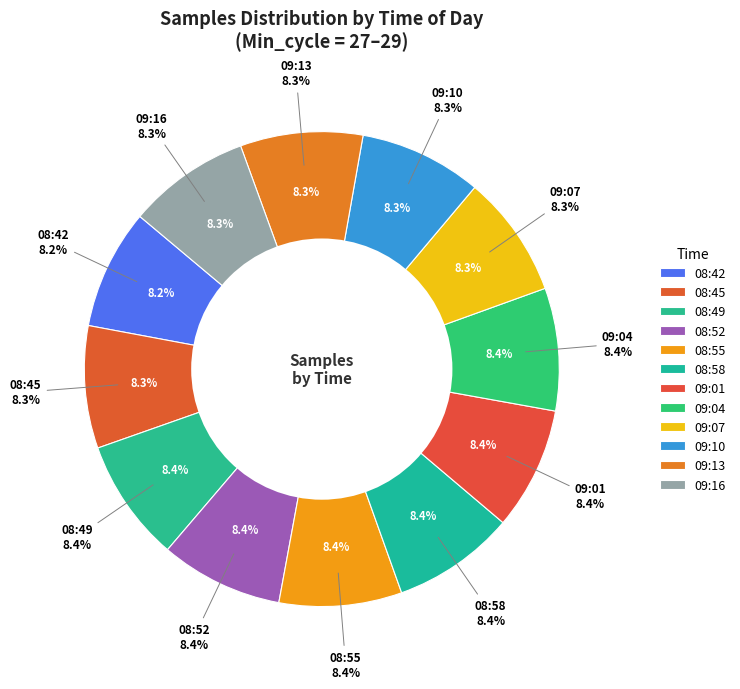

Does any single category account for the majority?

No